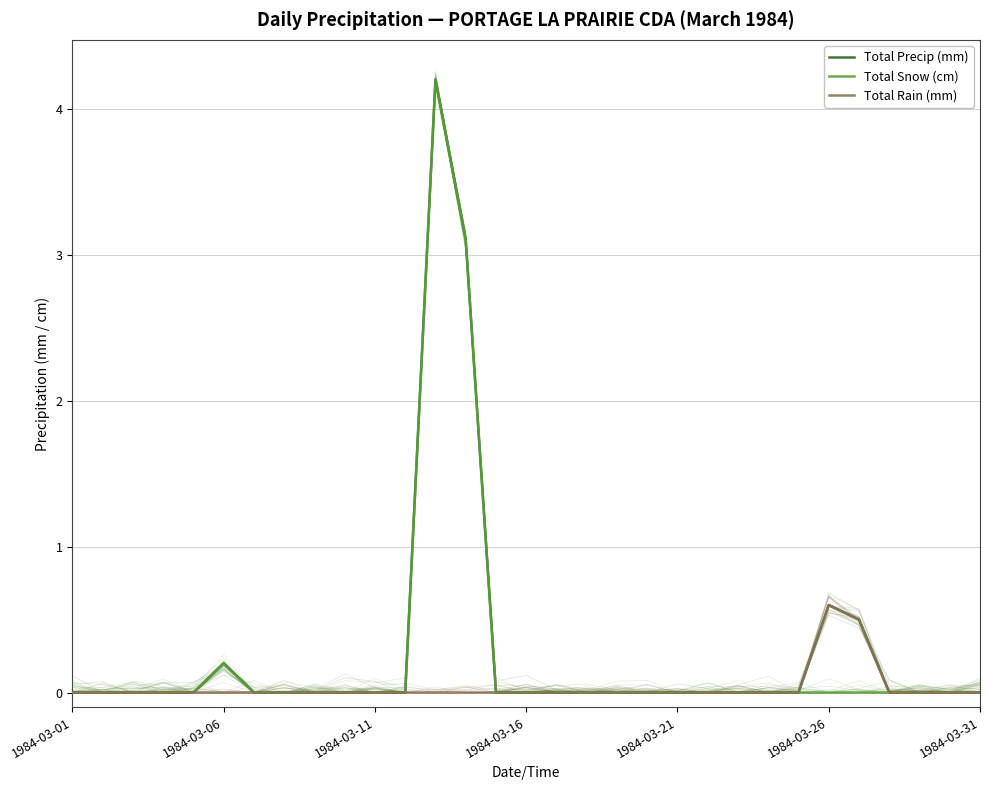

True or false: Total Precip (mm) and Total Snow (cm) cross at least once.

False